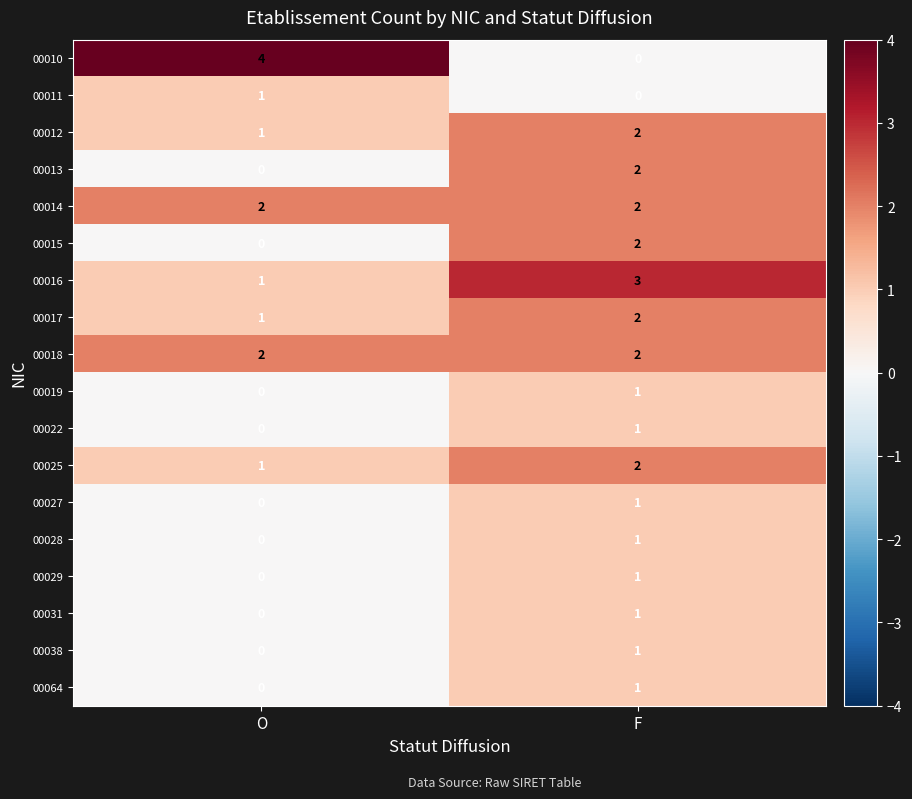

Where is 00029 nearest to the value 0?

O